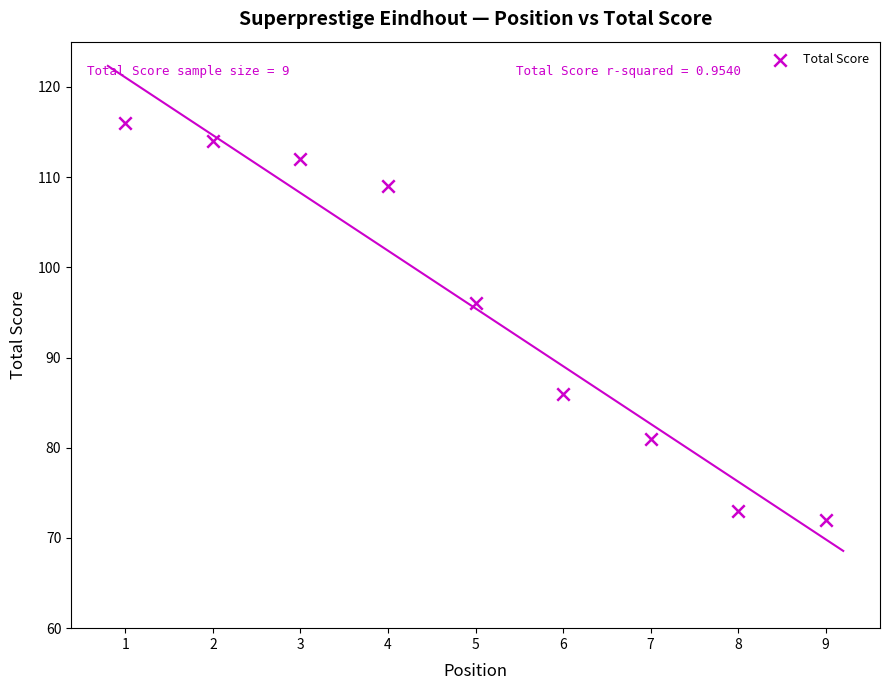

What Y value in the scatter plot is closest to 94?

96